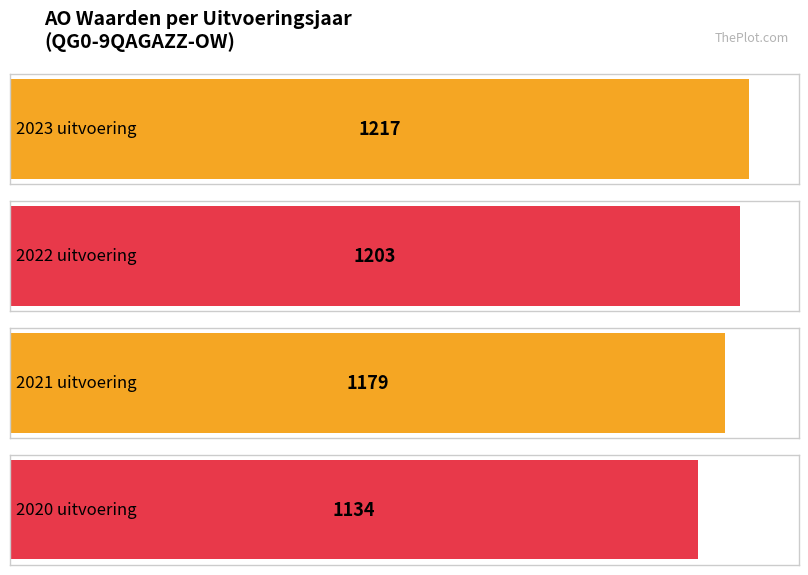

Which series changed the most between 2023 uitvoering and 2021 uitvoering?

AO